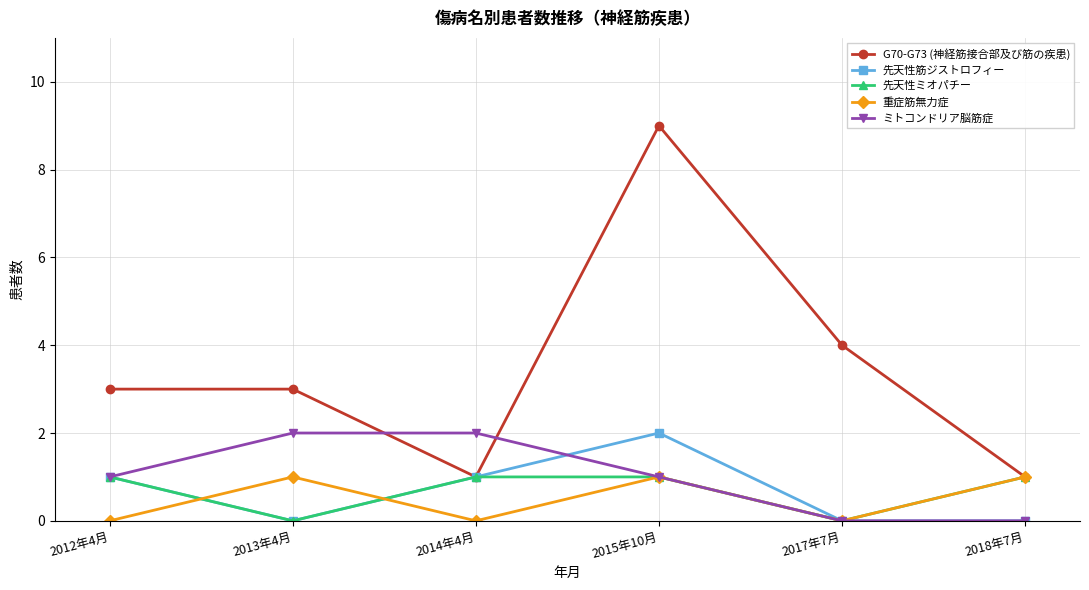

What are all the series names shown in the legend?

G70-G73 (神経筋接合部及び筋の疾患), 先天性筋ジストロフィー, 先天性ミオパチー, 重症筋無力症, ミトコンドリア脳筋症